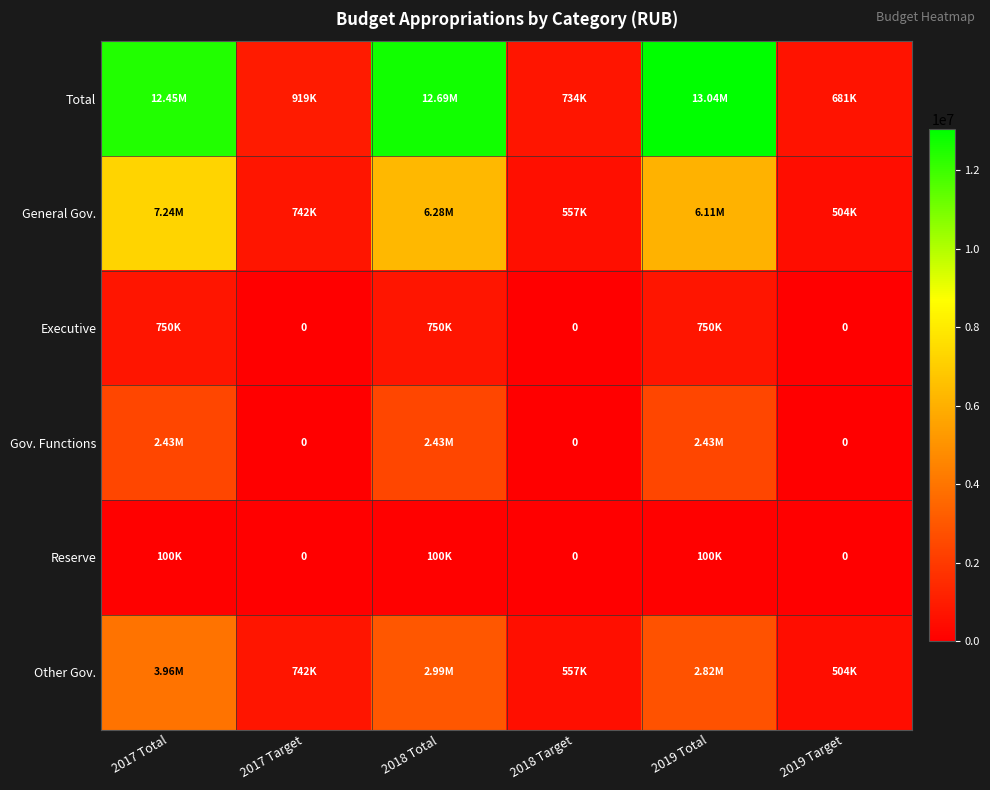

At how many categories does at least one series exceed 197654?

6